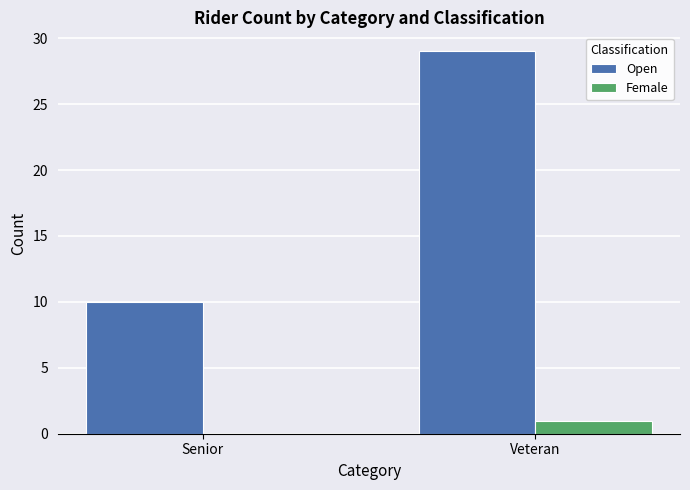

Is the value of Open at Veteran greater than the value of Female at Senior?

Yes